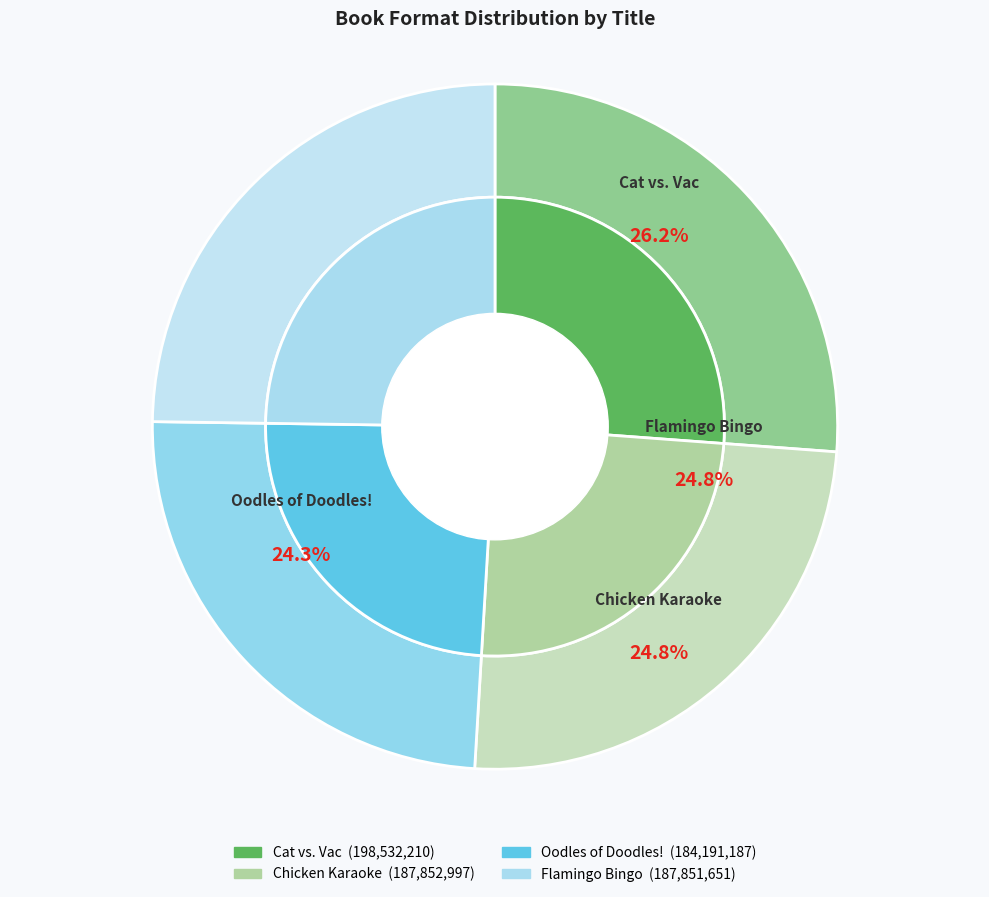

Is there any slice that represents more than half of the pie?

No